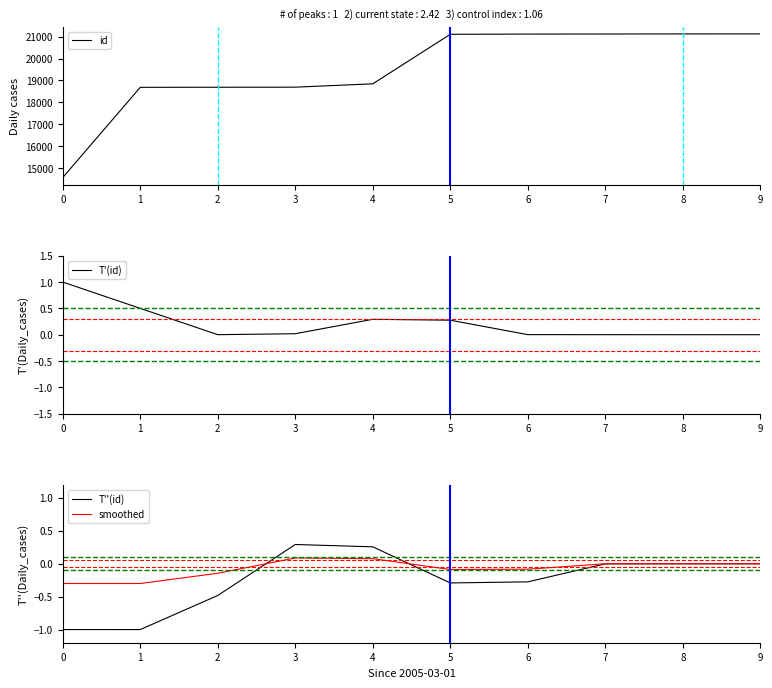

Is it true that T''(id) equals -0.7 at 2?

False